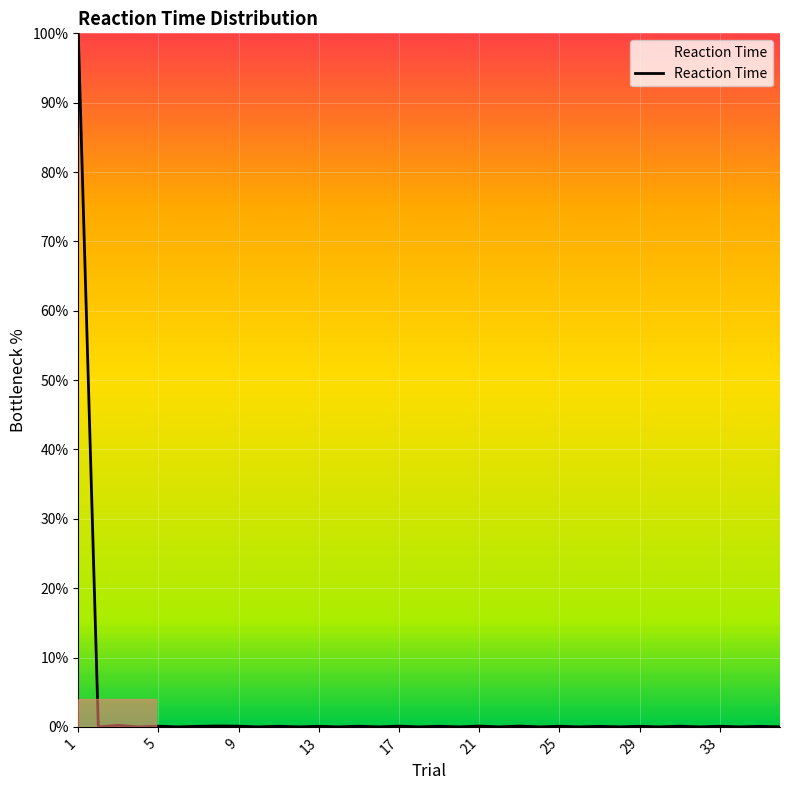

What is the difference between the maximum and minimum values?

100.0